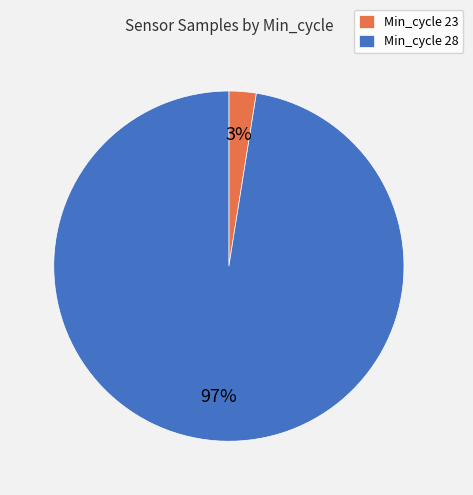

Which category has the biggest portion of the pie?

Min_cycle 28